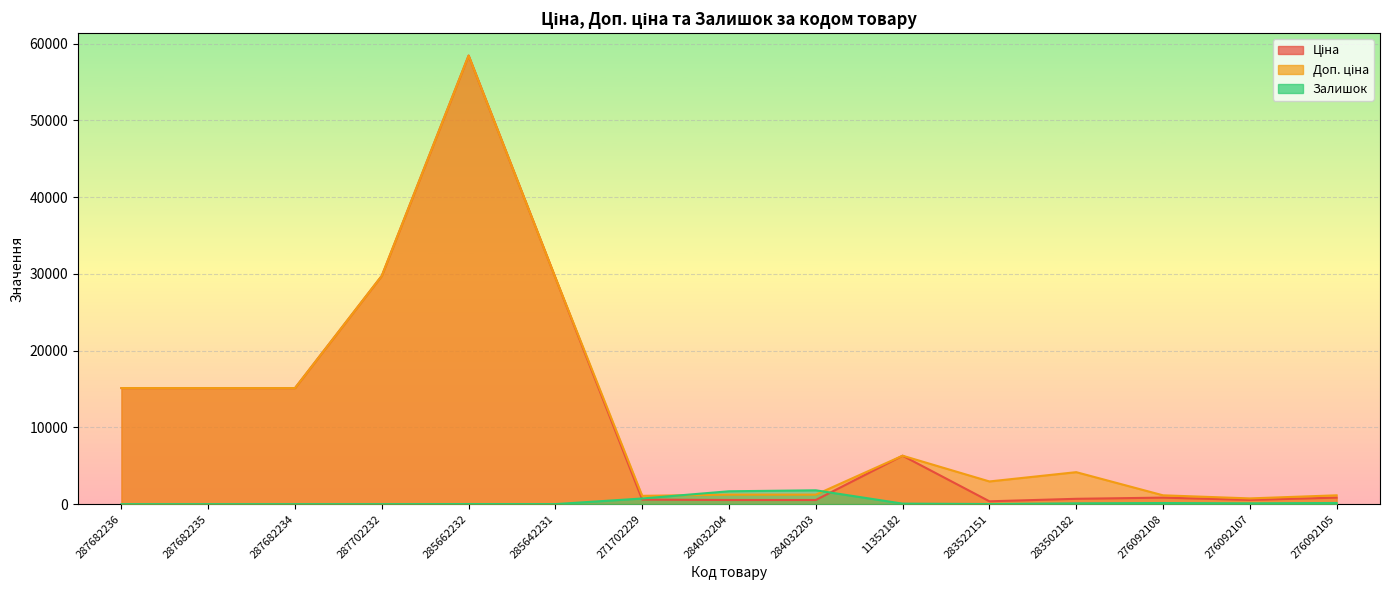

The Ціна series shows 15120.0 at 287682236. True or false?

True